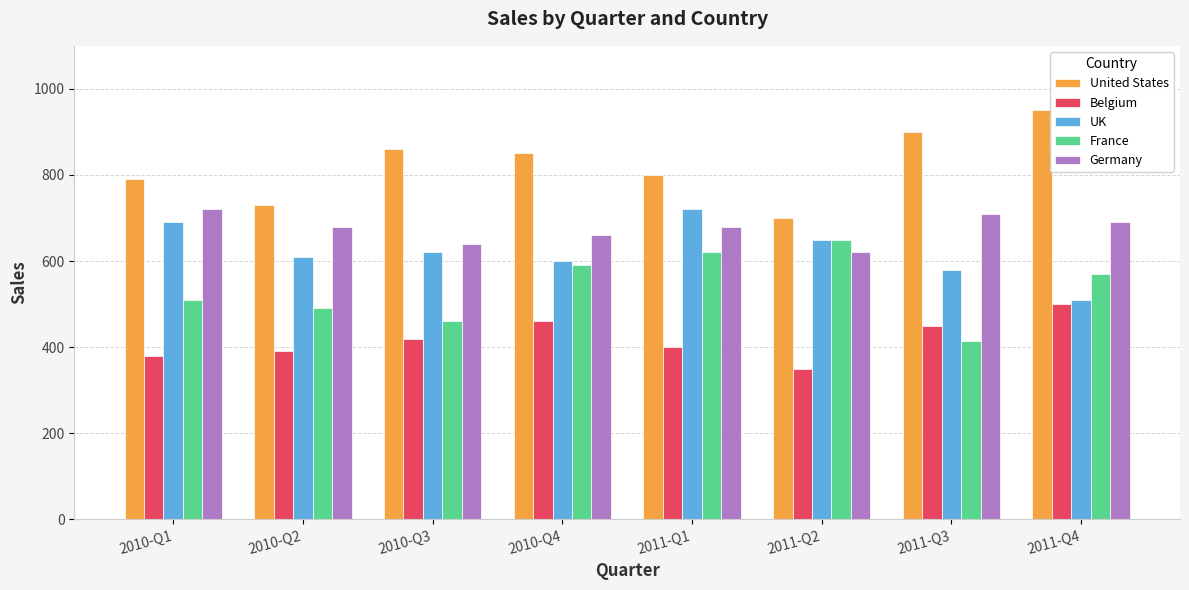

What is the difference between the second highest and second lowest values in the France series?

160